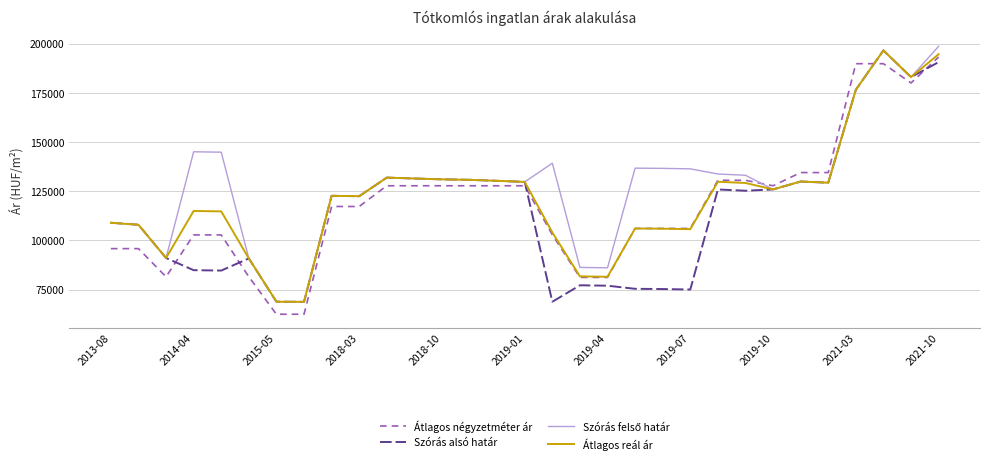

What is the smallest value displayed?

62500